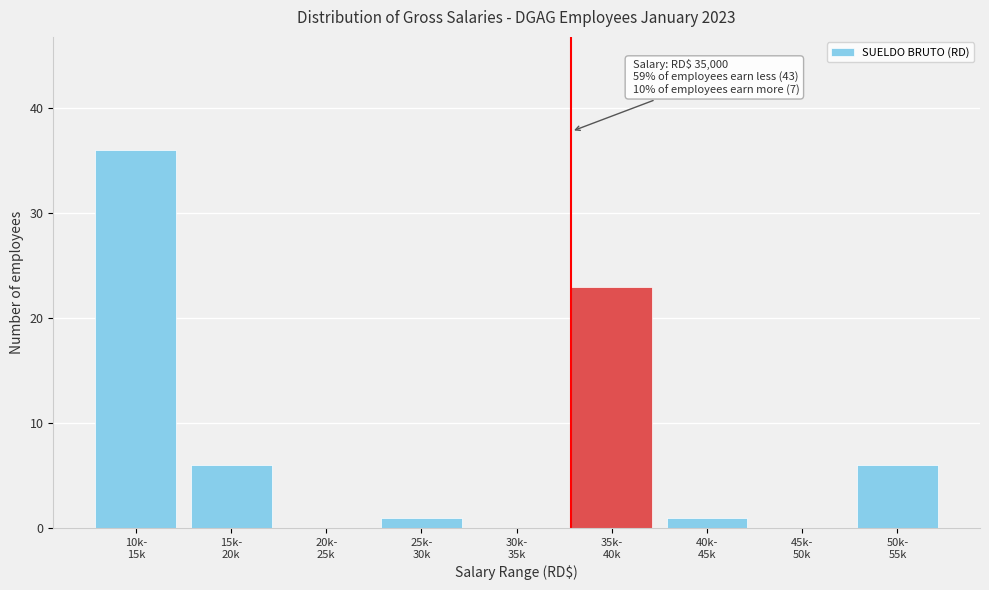

What is the maximum value shown in the chart?

36